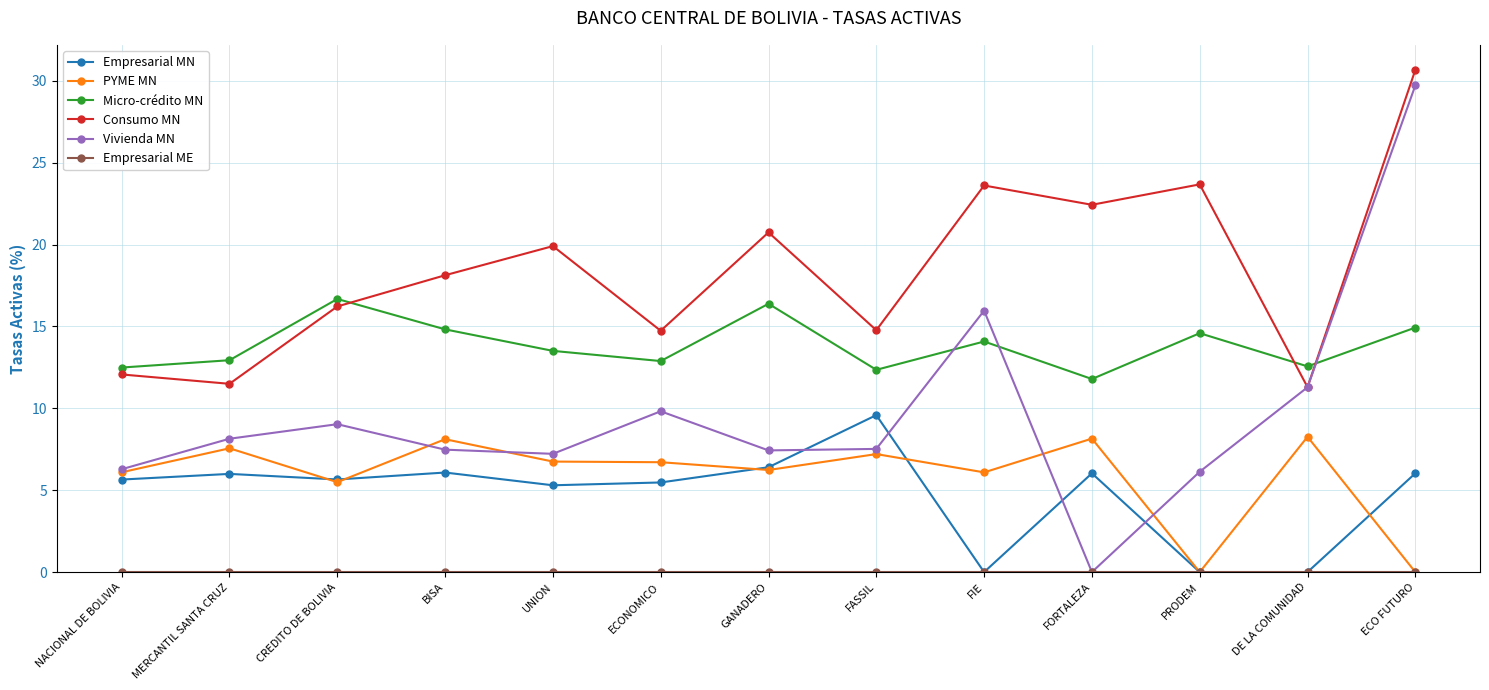

Where is the first local maximum for PYME MN?

MERCANTIL SANTA CRUZ